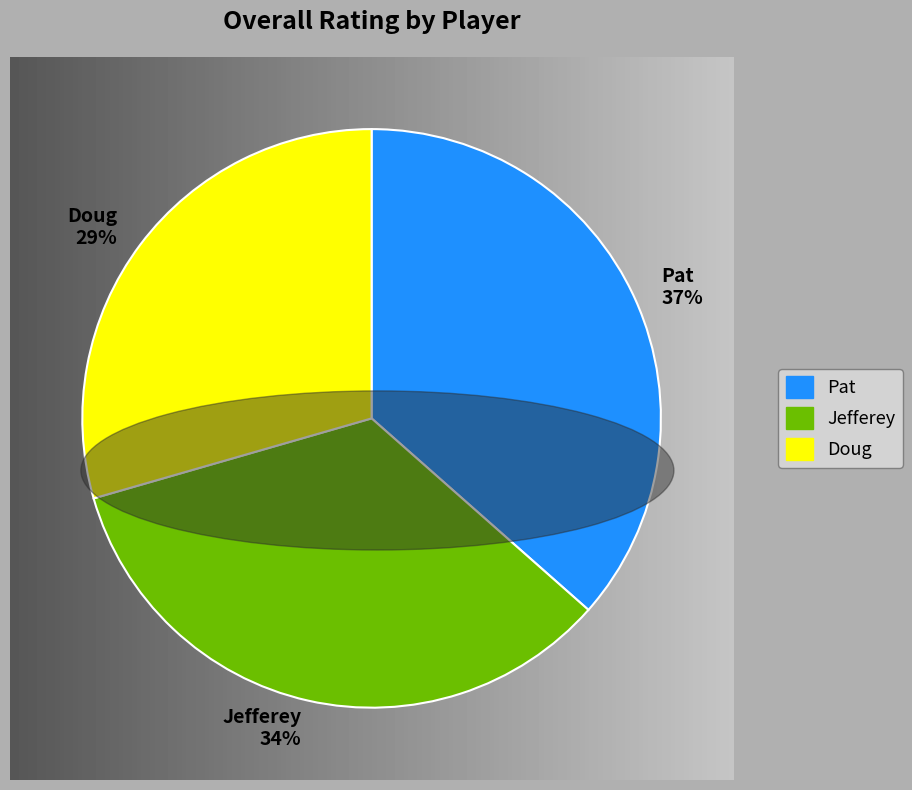

To the nearest percent, what is the average slice percentage?

33%